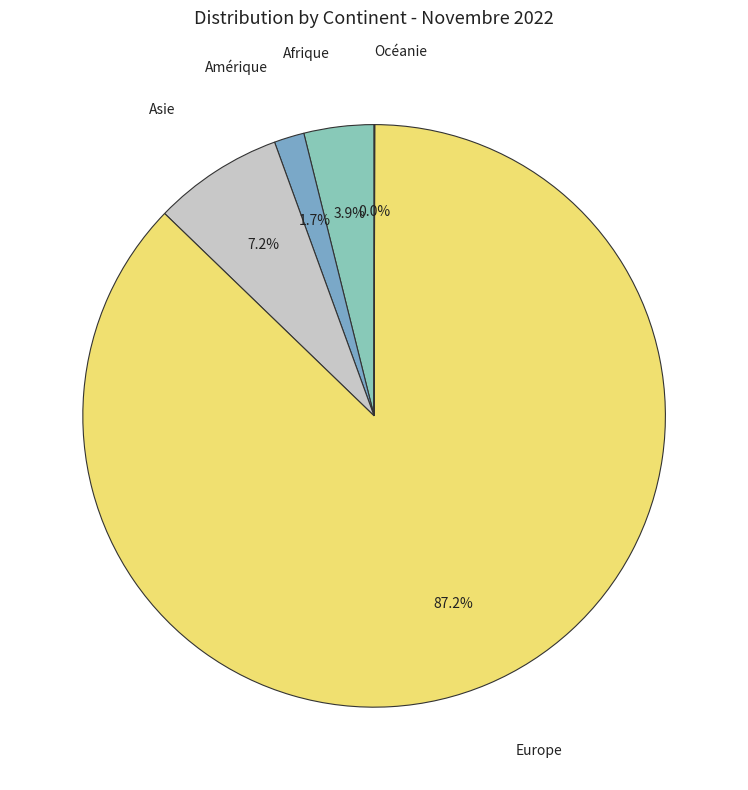

Is the sum of Amérique and Afrique greater than half?

No